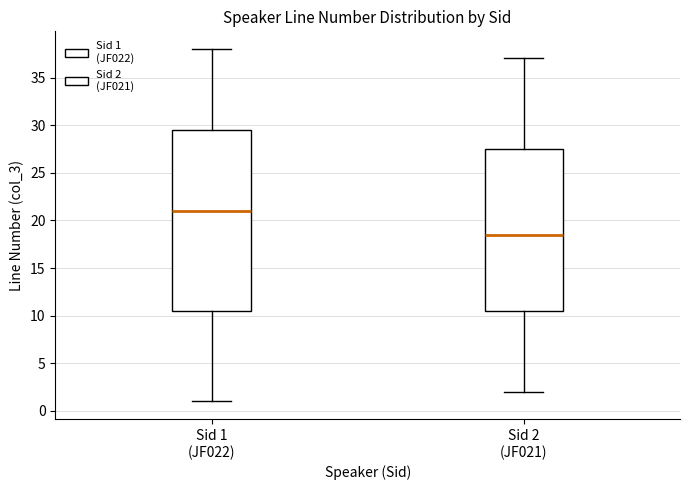

Reading left to right, read every box against the y-axis: the position of its median line, the range the box covers, and the ends of its whiskers. The values are not printed on the chart, so give them approximately, as read against the axis.

Sid 1 (JF022): median 21.0, box 10.5 to 29.5, whiskers 1.0 to 38.0
Sid 2 (JF021): median 18.5, box 10.5 to 27.5, whiskers 2.0 to 37.0